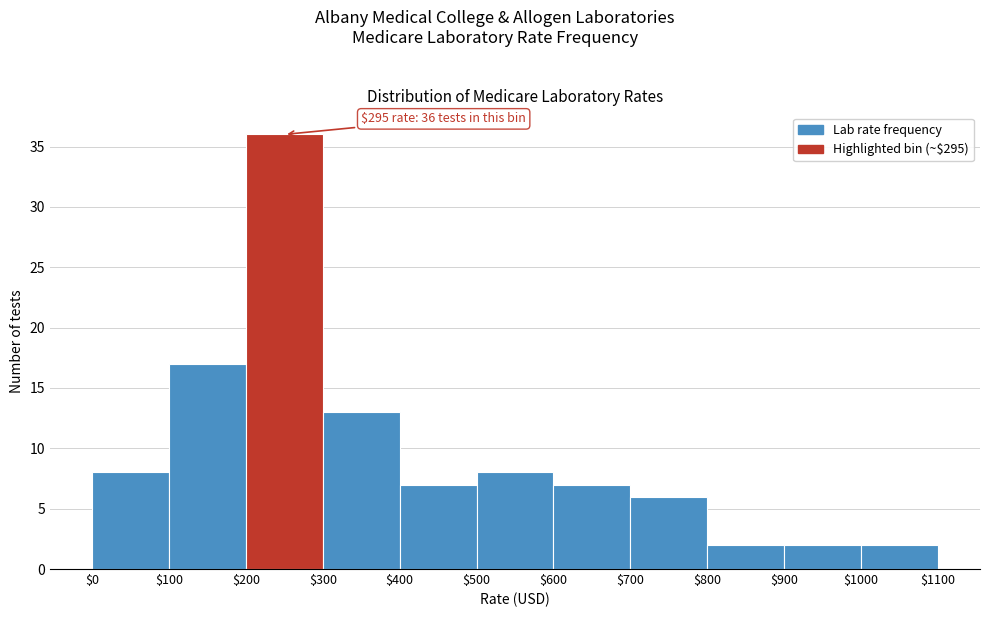

Over which range of the x-axis is the bar tallest?

$200 to $300